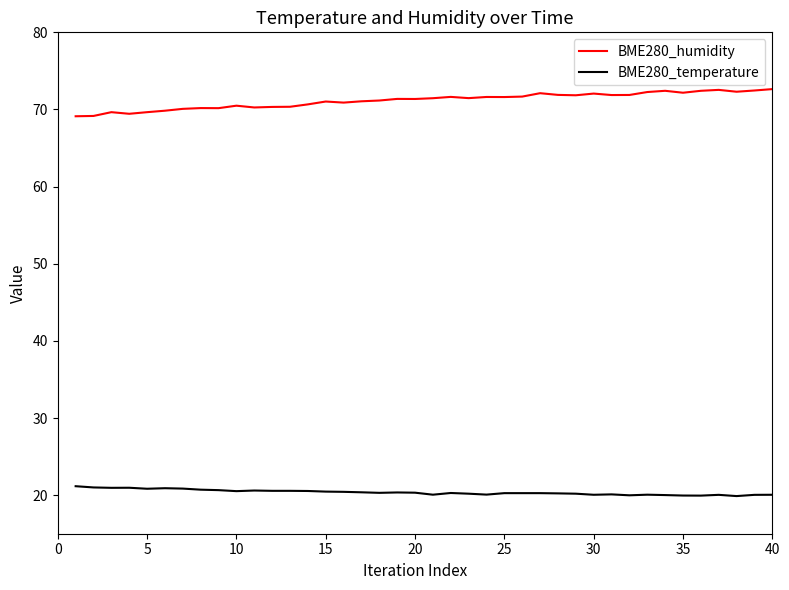

Which series has the largest total across all categories?

BME280_humidity